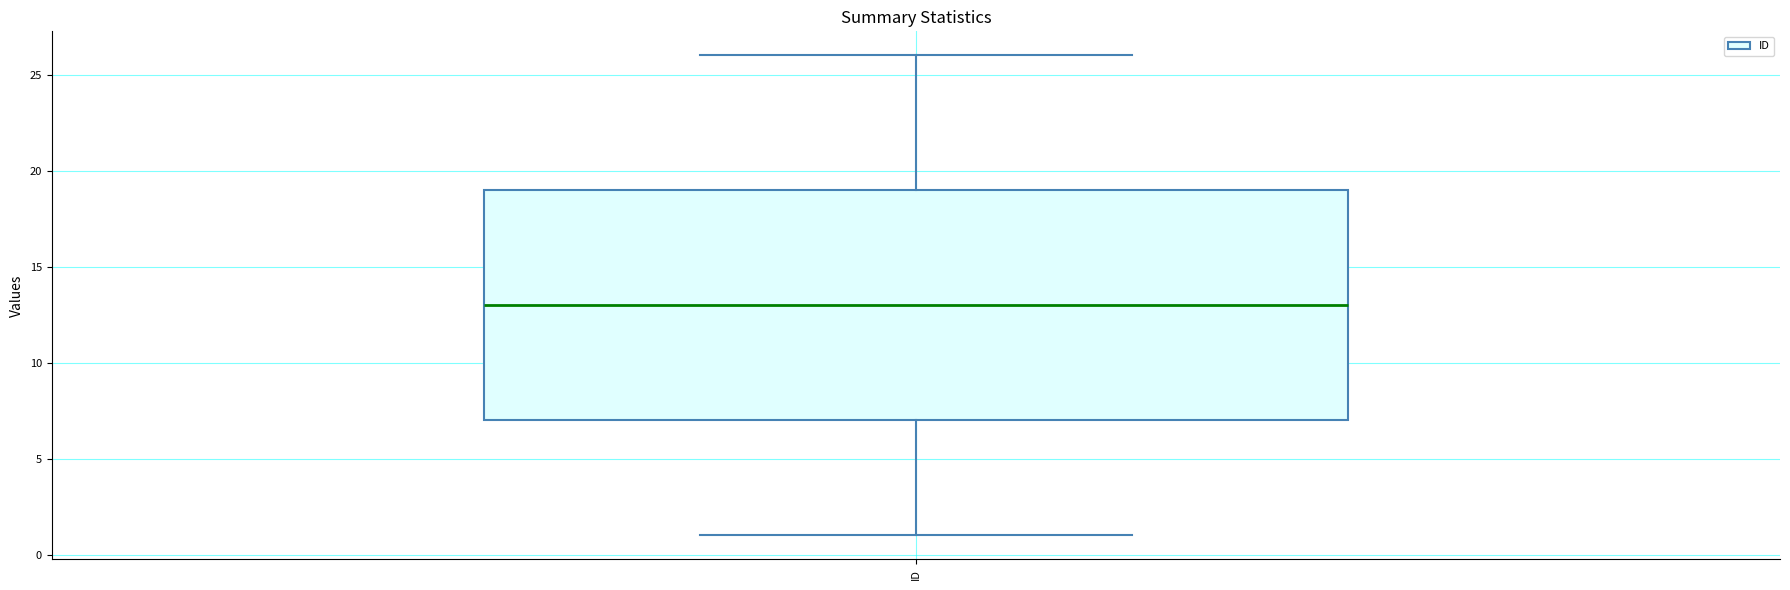

Where is the lower edge of the box for ID on the y-axis? The values are not printed on the chart, so give them approximately, as read against the axis.

7